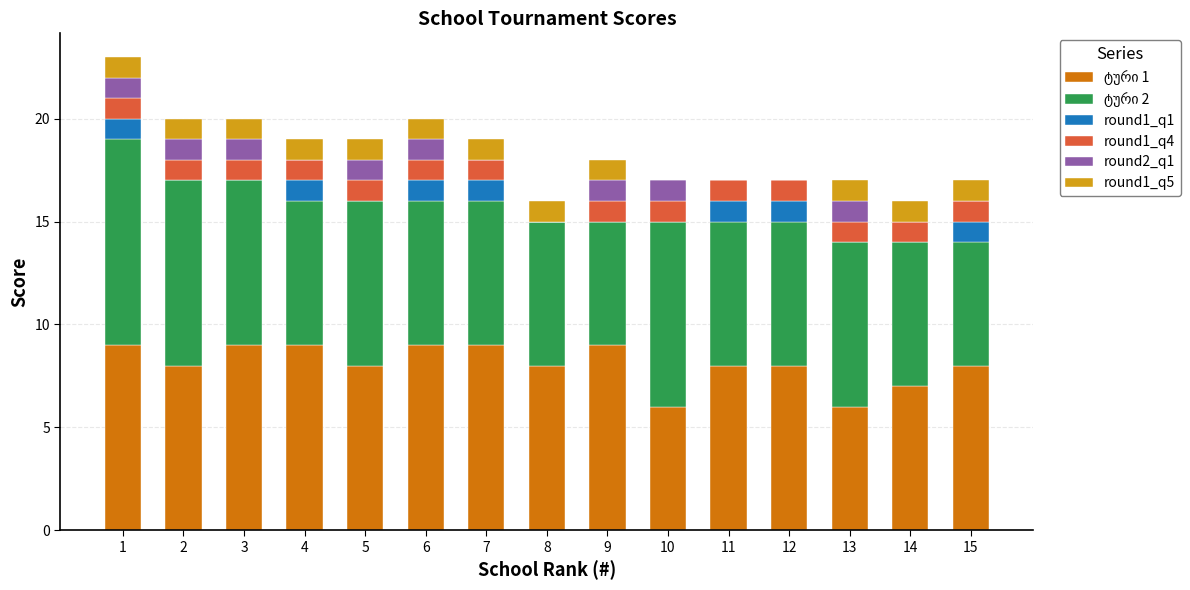

What is the total value across all series at 13?

17